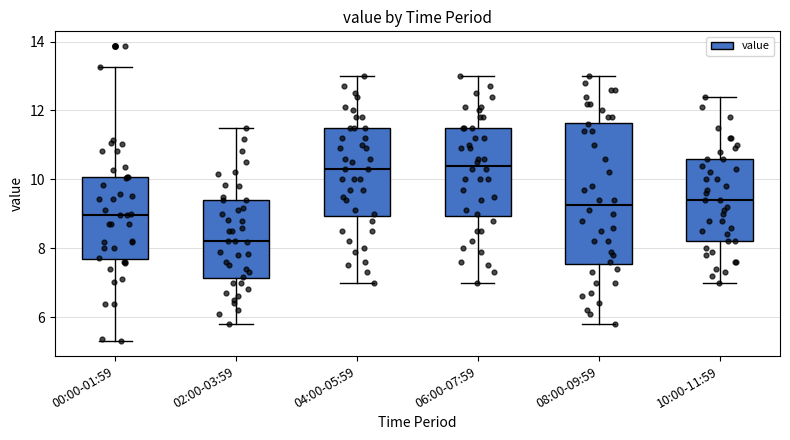

Which box has the lowest median line?

02:00-03:59